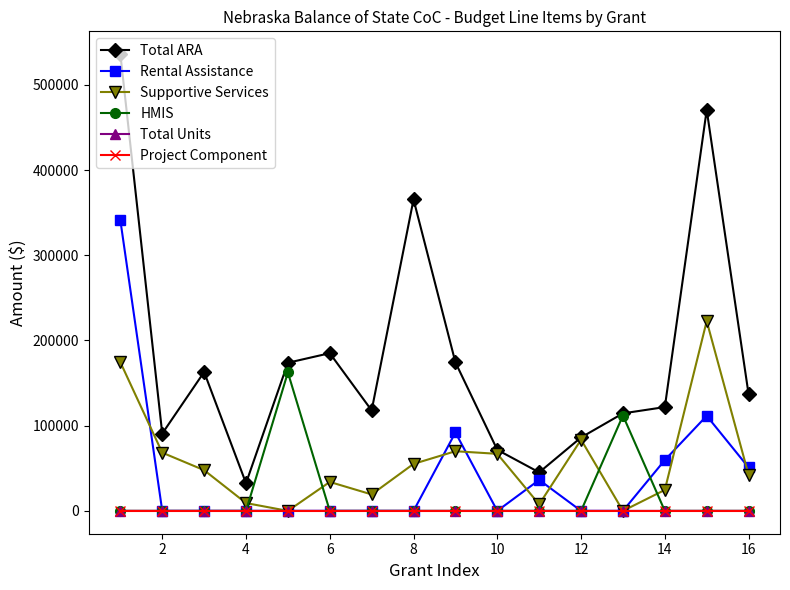

In Supportive Services, how many points are lower than both neighbors (excluding endpoints)?

4